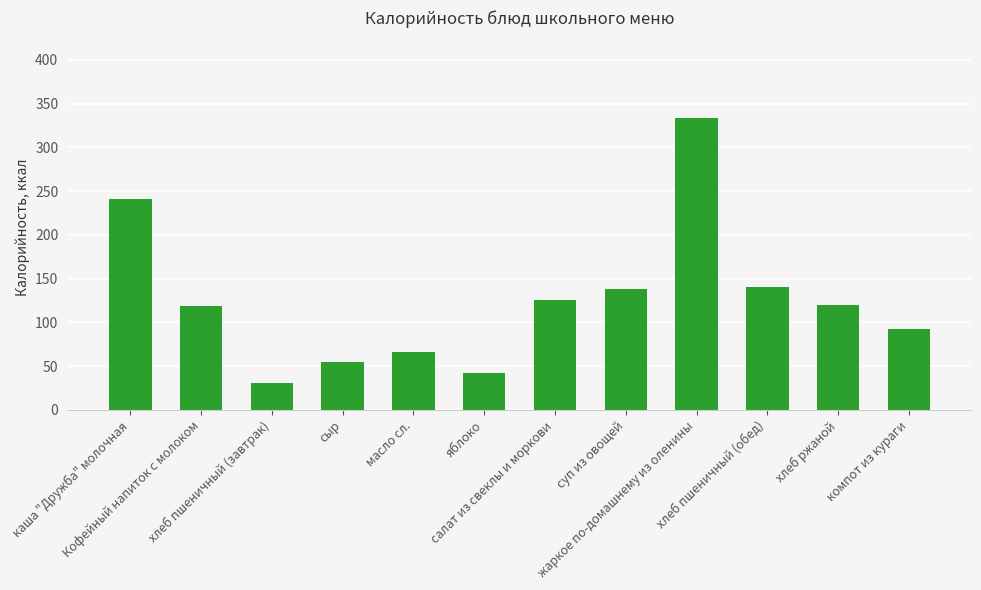

Are the bars horizontal?

No